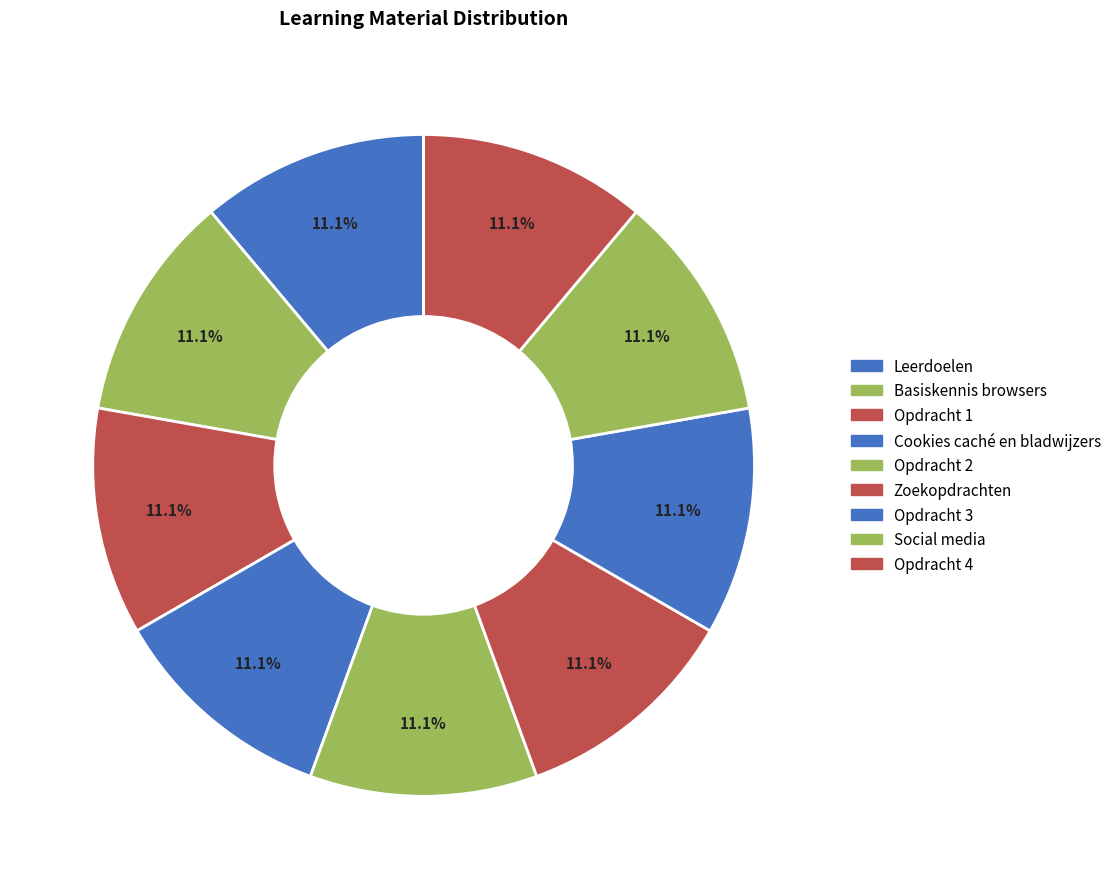

What percentage is the Cookies caché en bladwijzers slice, to the nearest percent?

11%